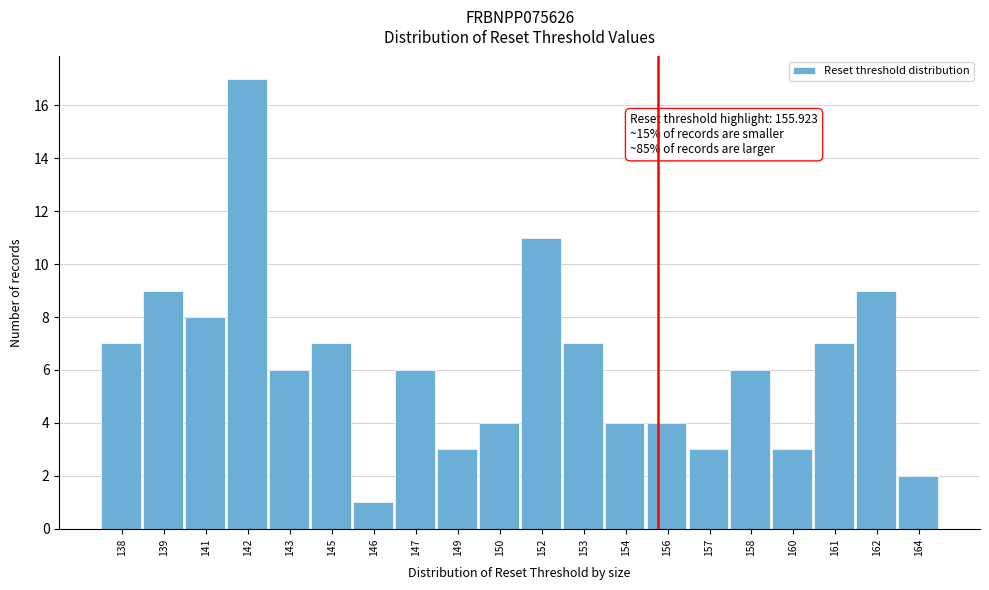

Reading right to left, list all the values displayed in this chart.

164=2	162=9	161=7	160=3	158=6	157=3	156=4	154=4	153=7	152=11	150=4	149=3	147=6	146=1	145=7	143=6	142=17	141=8	139=9	138=7